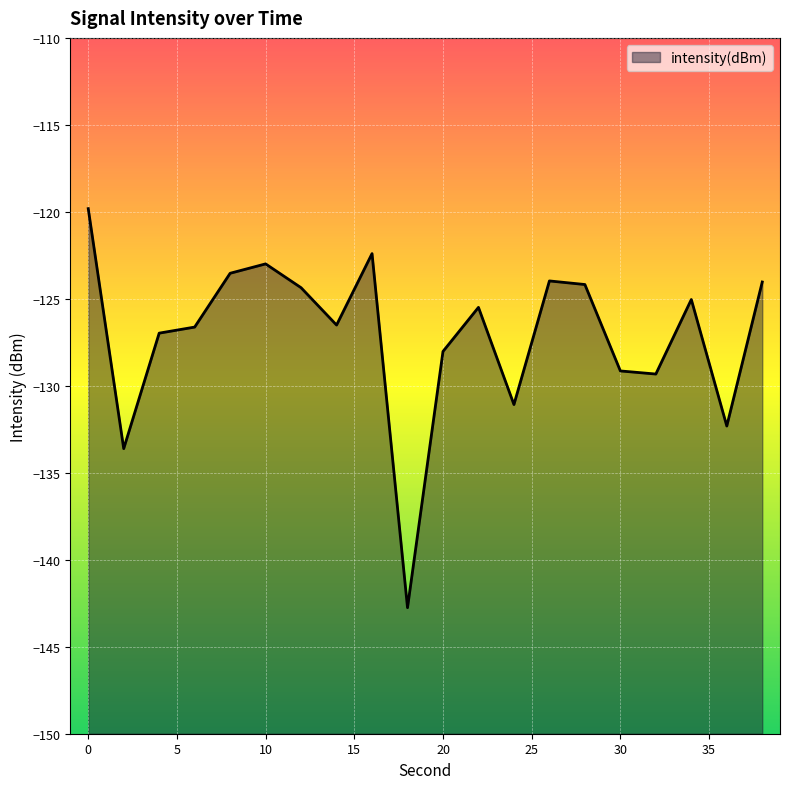

Rank the categories by value from lowest to highest.

18, 2, 36, 24, 32, 30, 20, 4, 6, 14, 22, 34, 12, 28, 38, 26, 8, 10, 16, 0